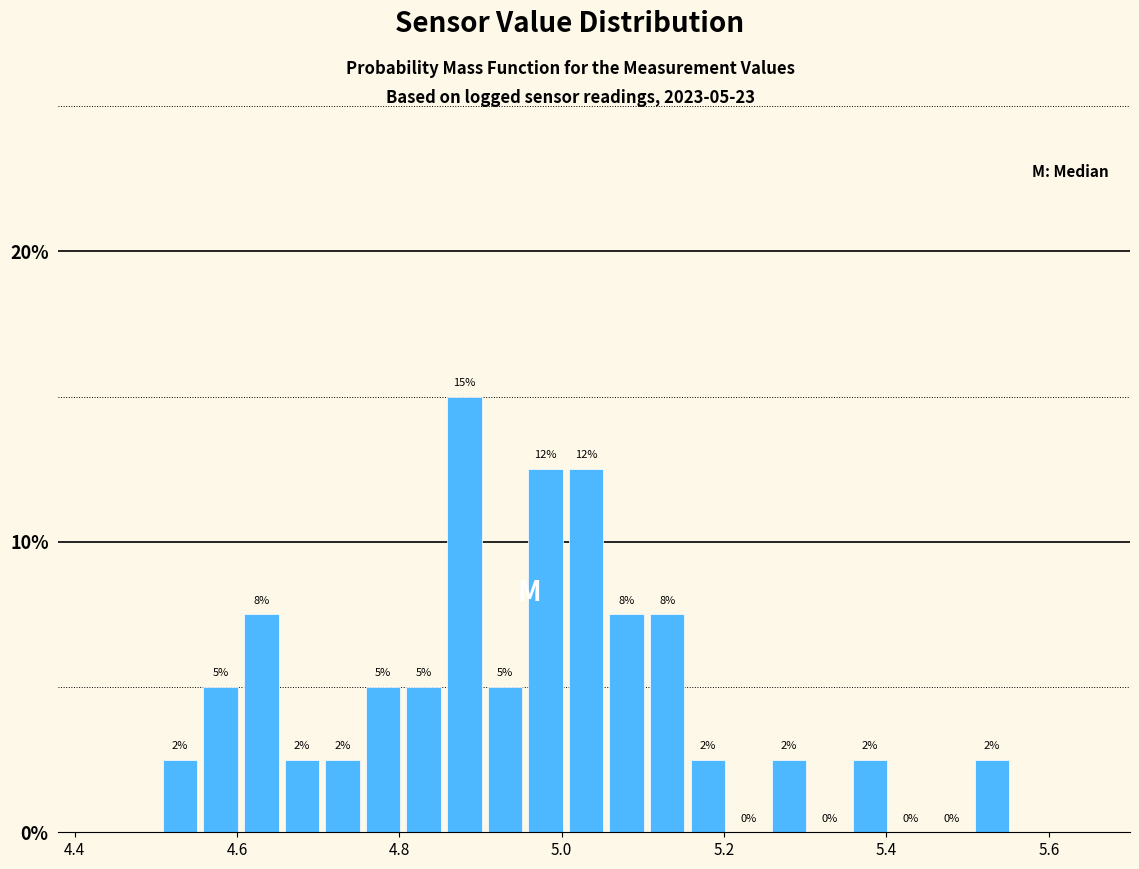

Around what value on the x-axis is the tallest bar? Give the approximate position of its centre, as read against the axis.

4.88